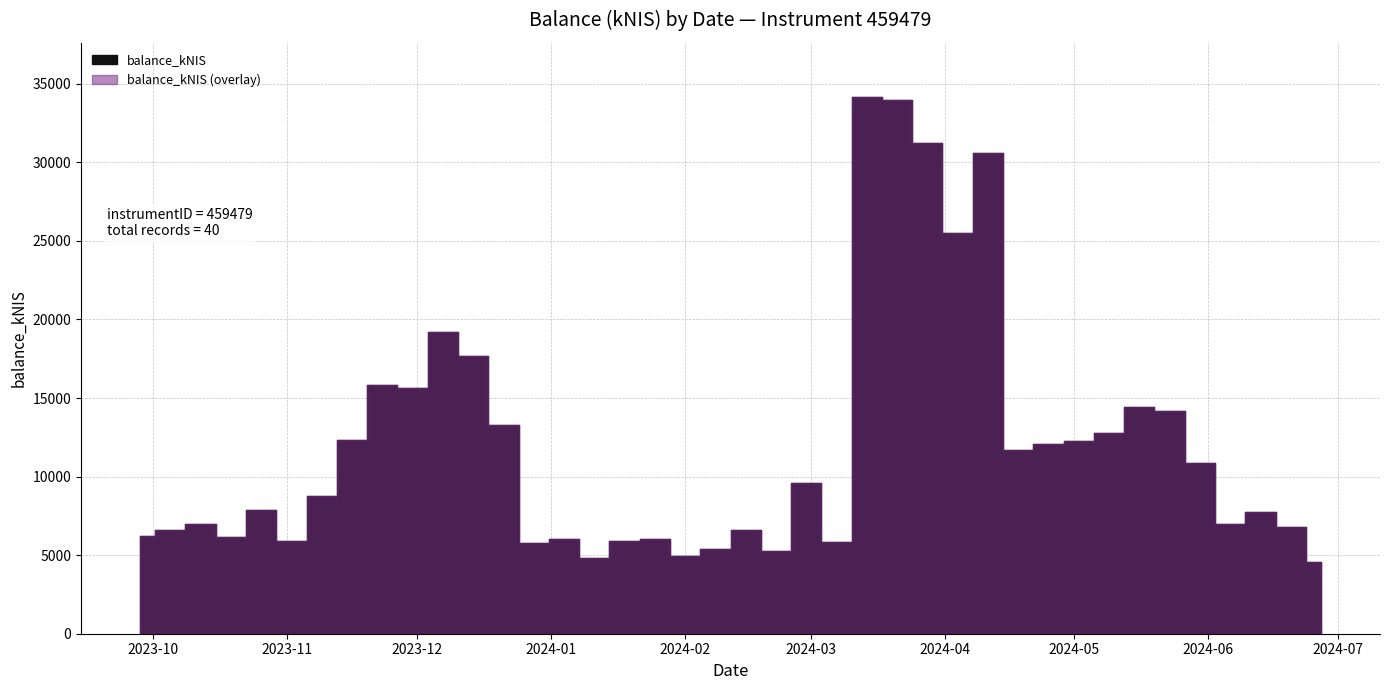

At which category does the chart reach its peak across all series?

2024-03-14